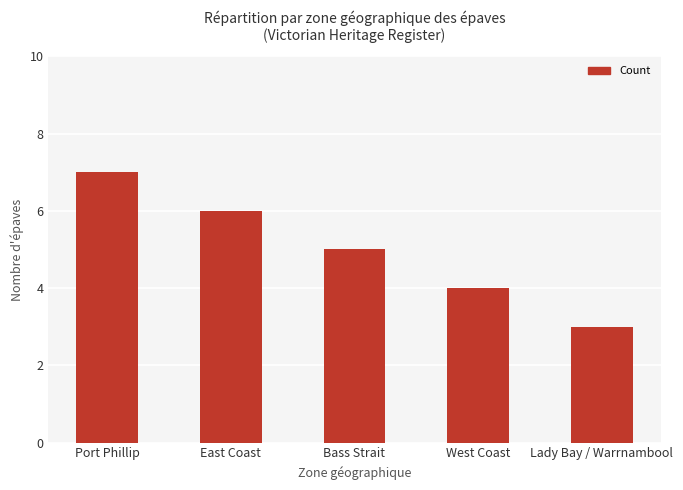

Count the values in the range 4 to 6.

3